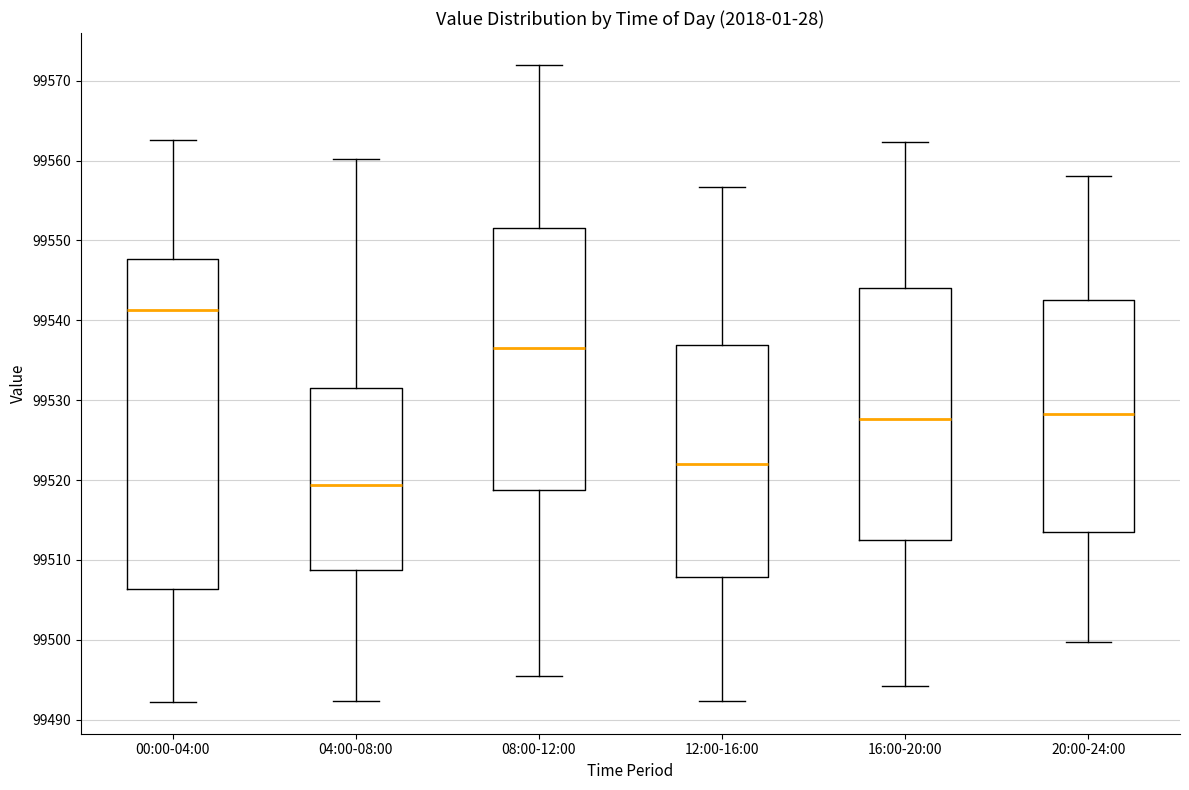

Reading left to right, read every box against the y-axis: the position of its median line, the range the box covers, and the ends of its whiskers. The values are not printed on the chart, so give them approximately, as read against the axis.

00:00-04:00: median 99541, box 99506 to 99548, whiskers 99492 to 99563
04:00-08:00: median 99519, box 99509 to 99532, whiskers 99492 to 99560
08:00-12:00: median 99537, box 99519 to 99552, whiskers 99496 to 99572
12:00-16:00: median 99522, box 99508 to 99537, whiskers 99492 to 99557
16:00-20:00: median 99528, box 99512 to 99544, whiskers 99494 to 99562
20:00-24:00: median 99528, box 99513 to 99543, whiskers 99500 to 99558